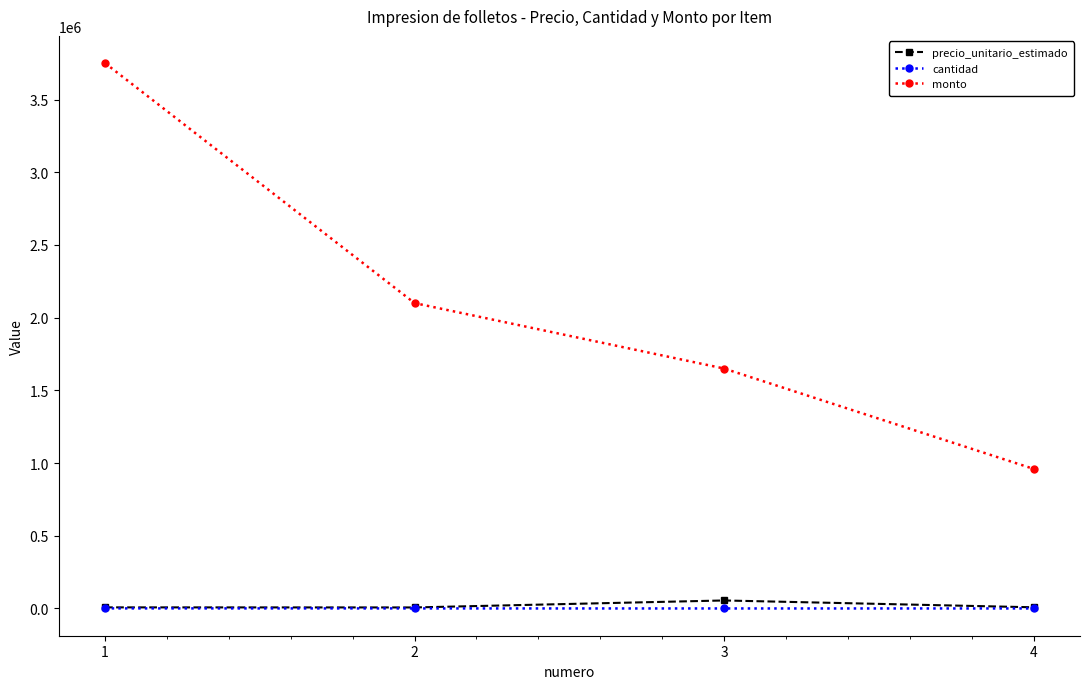

True or false: precio_unitario_estimado has more than 2 points higher than both neighbors.

False